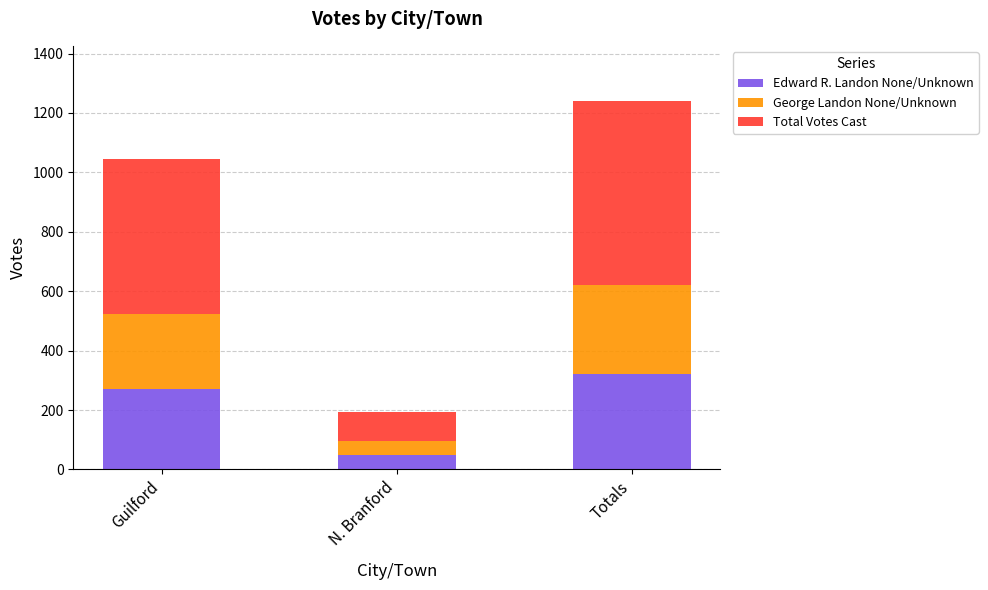

Reading left to right, list the values for the Edward R. Landon None/Unknown series.

271	49	320